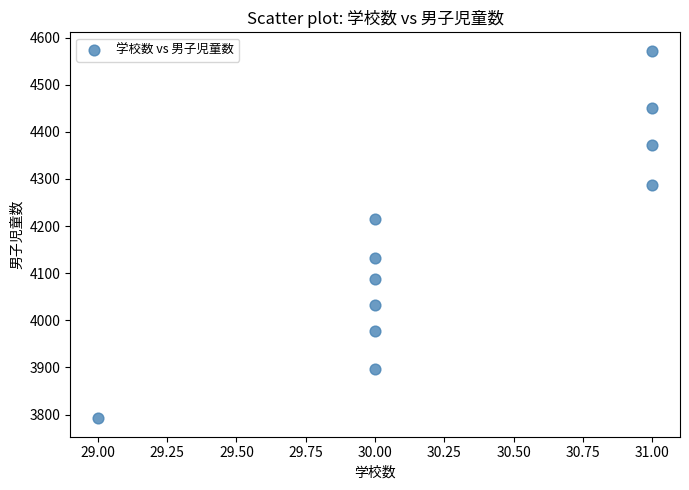

What is the average Y value?

4165